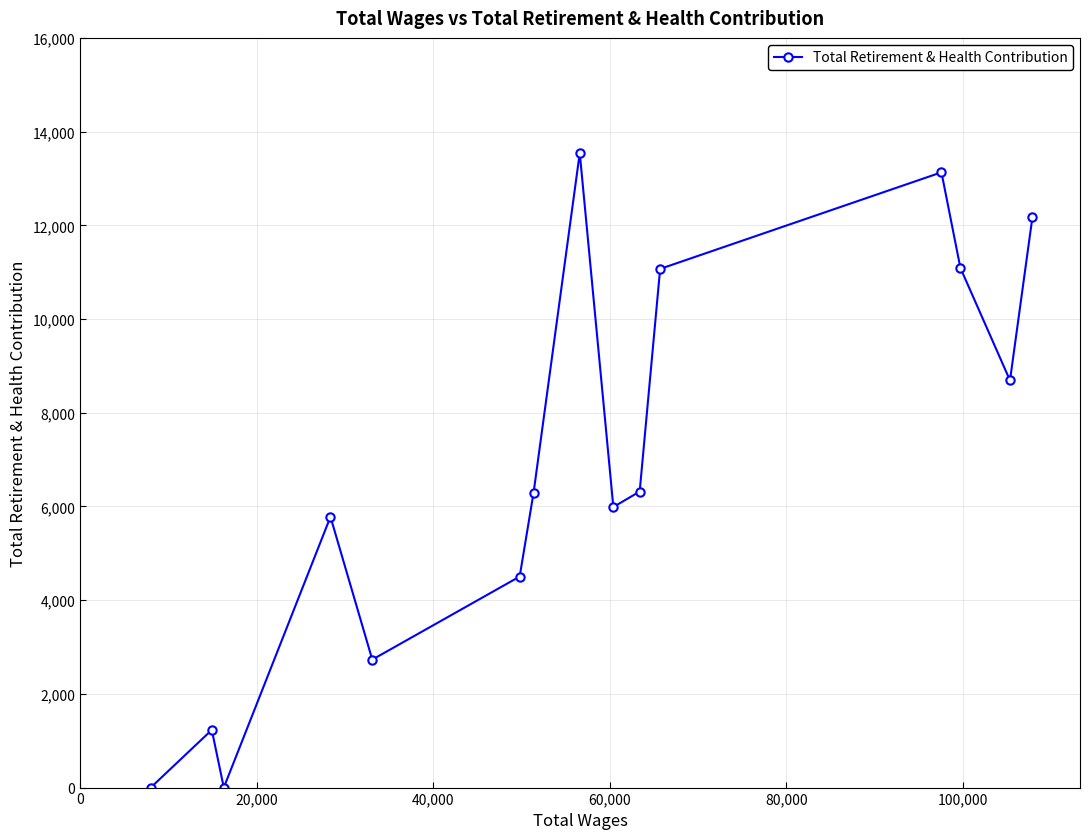

How many points are higher than both their immediate neighbors (excluding endpoints)?

4